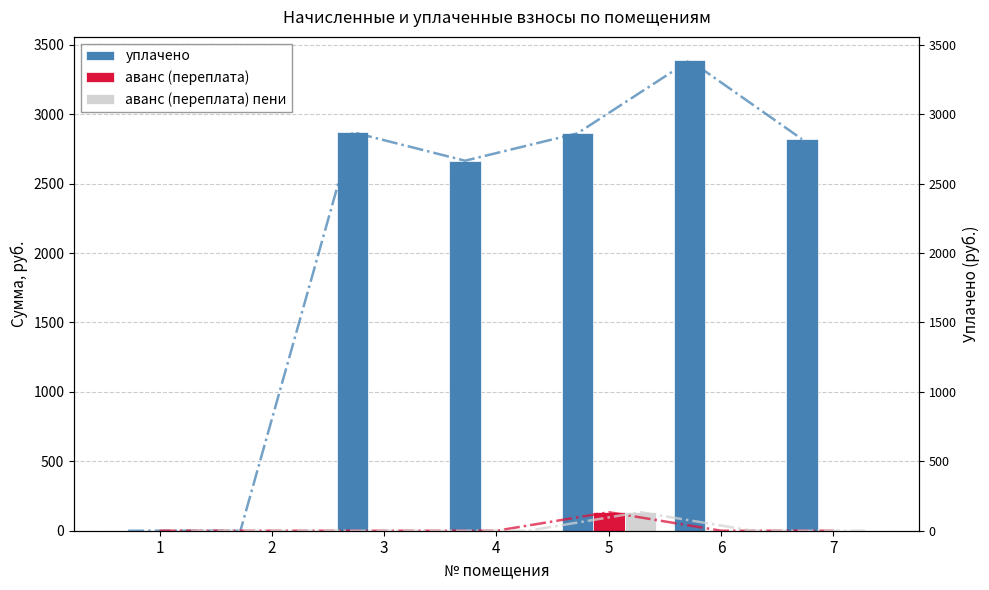

What are all the series names shown in the legend?

уплачено, аванс (переплата), аванс (переплата) пени